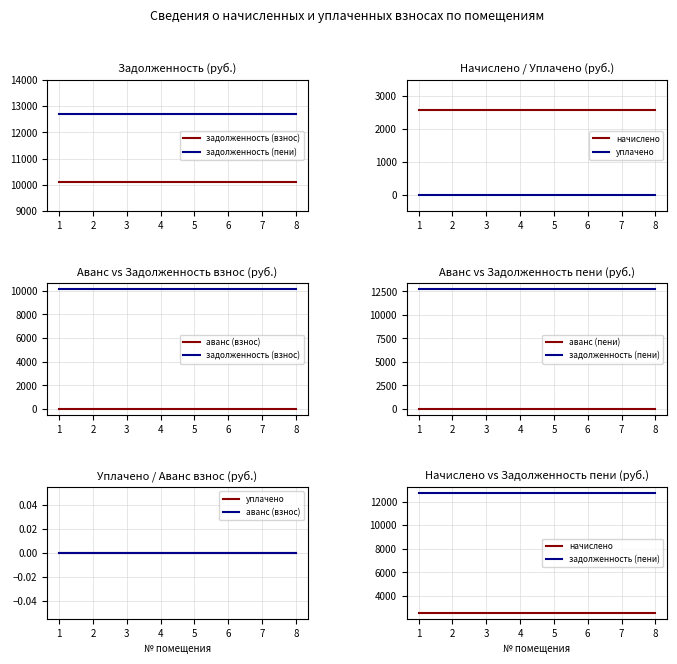

What is the total value across all series at 1?

25413.9